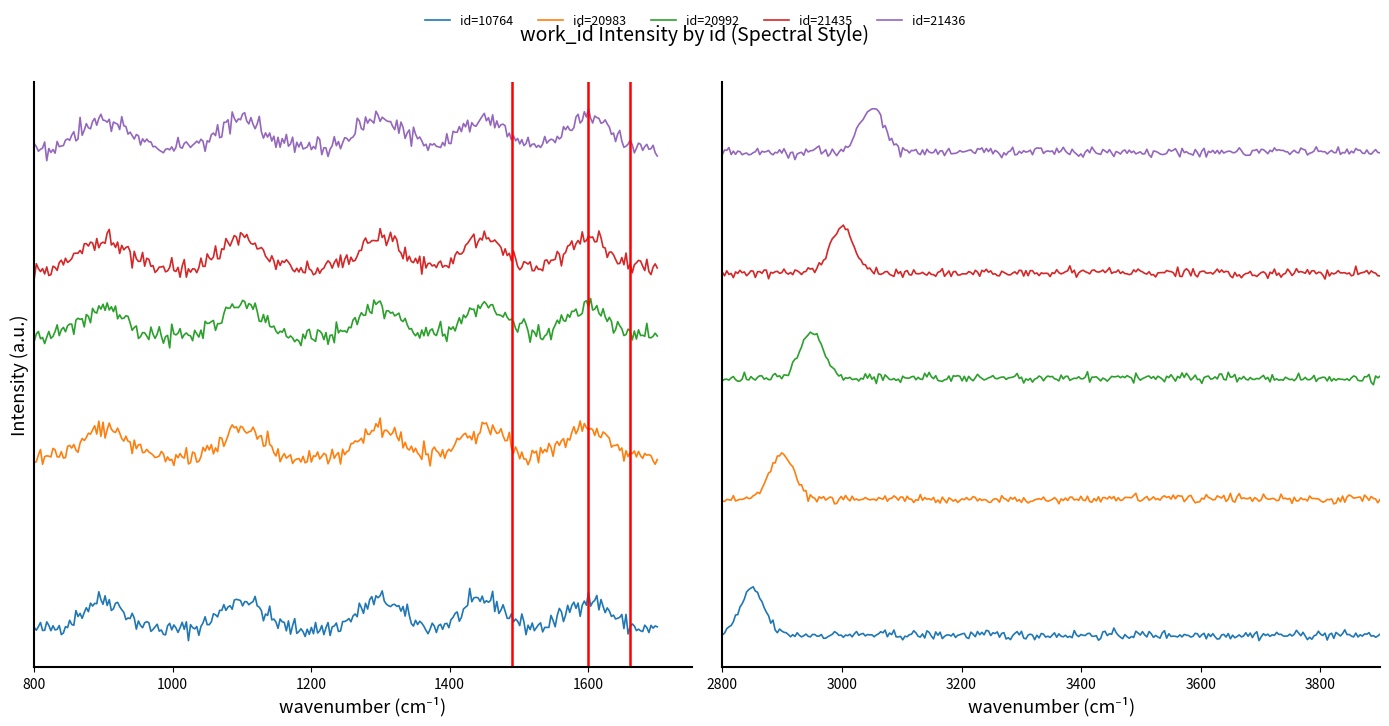

Is it true that the value at 10764 is 4167?

True